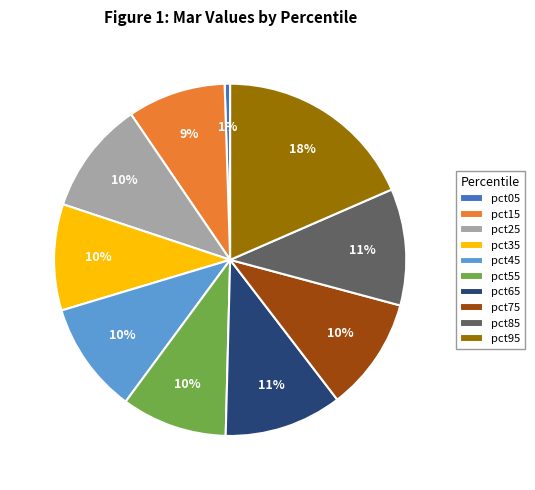

To the nearest percent, what percentage of the pie is pct25?

10%